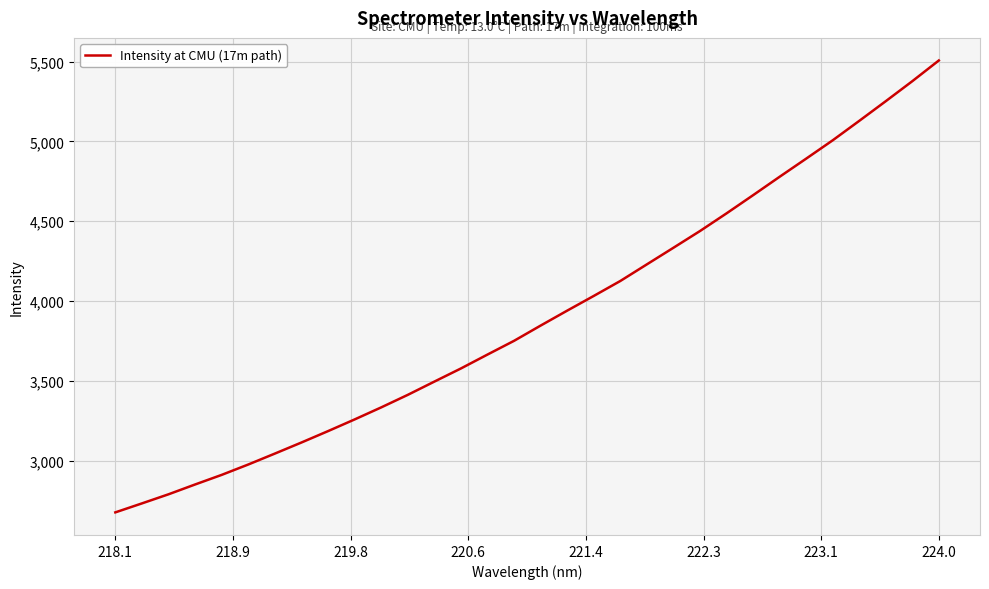

What is the smallest value displayed?

2675.4